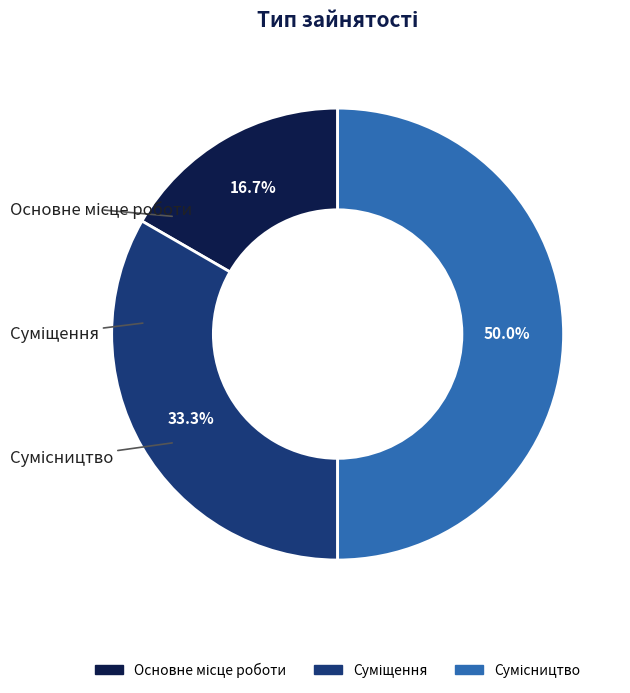

Rank the categories by value from lowest to highest.

Основне місце роботи, Суміщення, Сумісництво